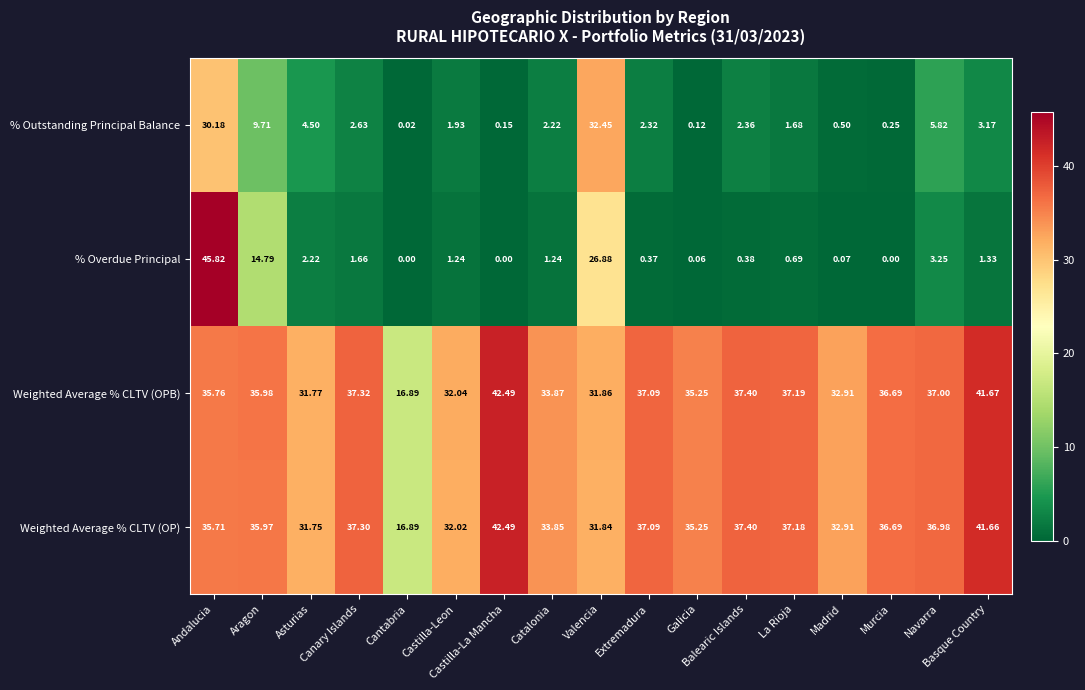

Which series has the widest spread of values?

% Overdue Principal